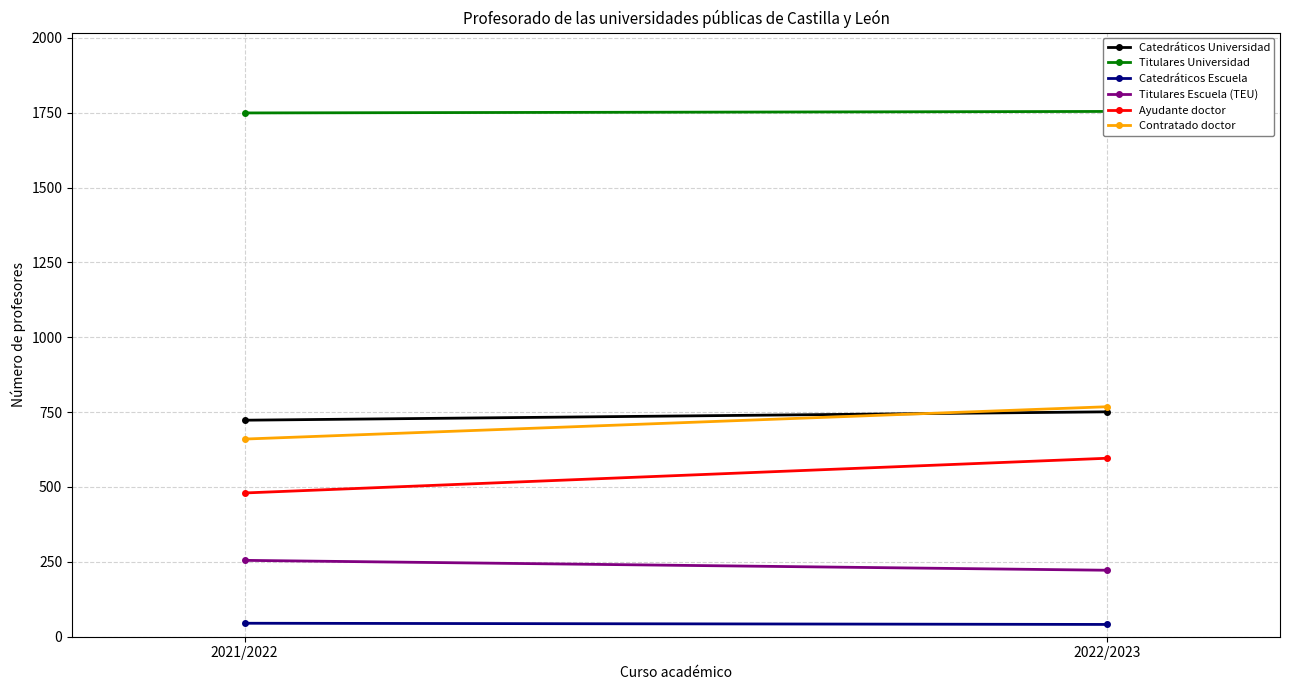

What is the total value across all series at 2022/2023?

4132